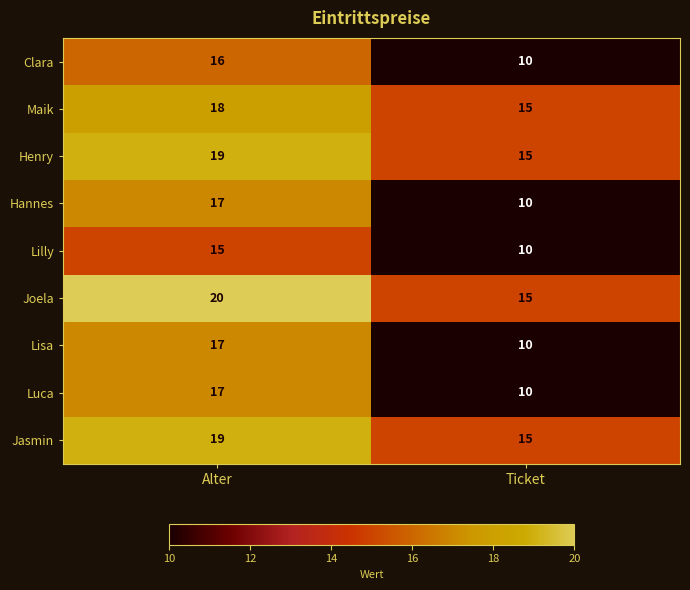

What is the total value across all series at Ticket?

110